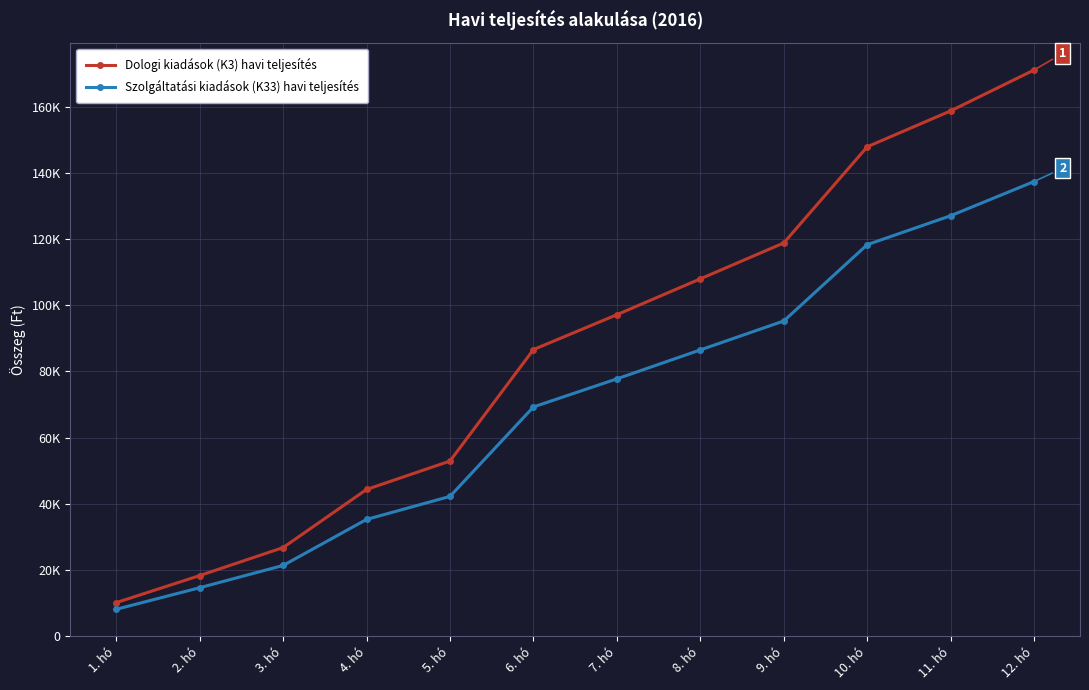

What is the label of the 2nd point from the left?

2. hó